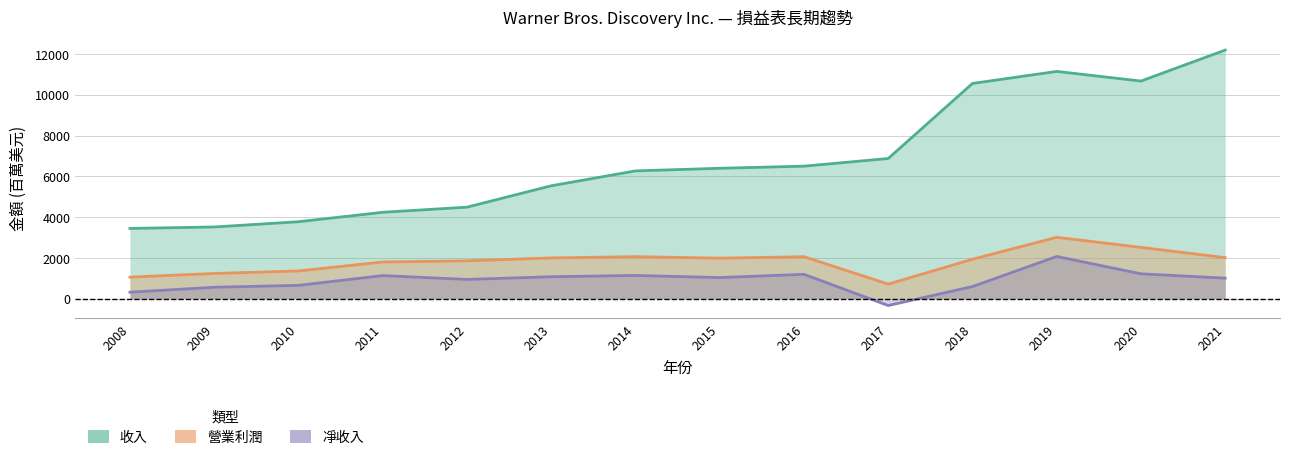

Where is 凈收入 nearest to the value 866?

2012